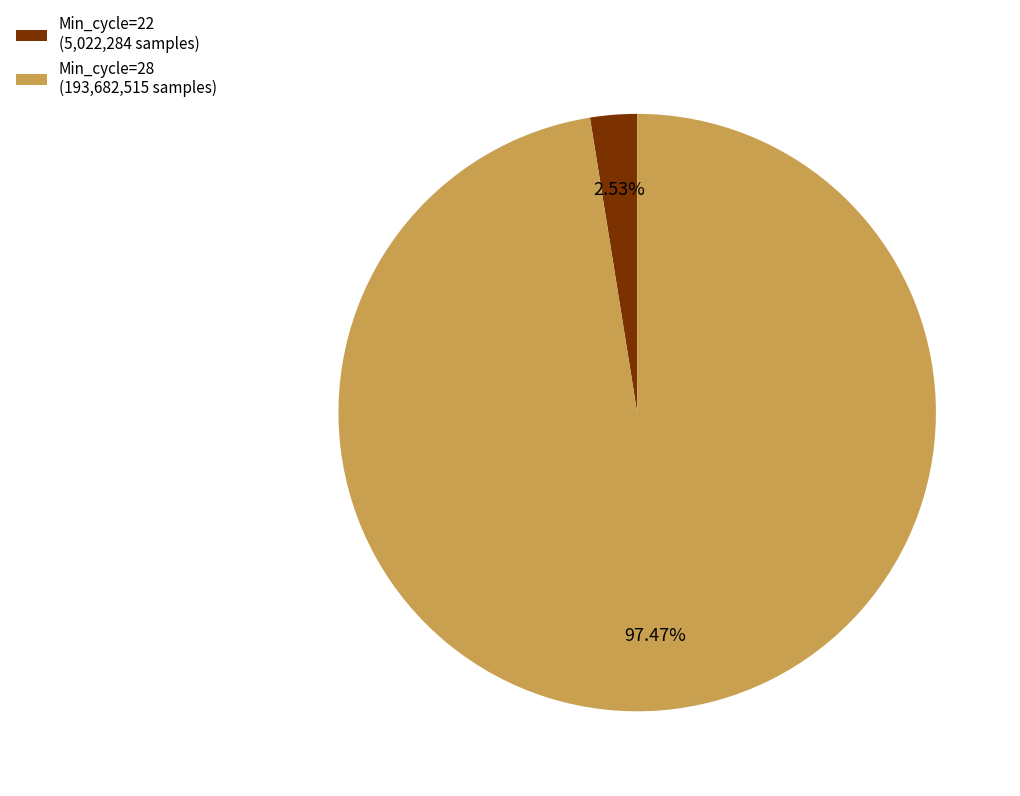

What is the majority slice?

Min_cycle=28 (193,682,515 samples)